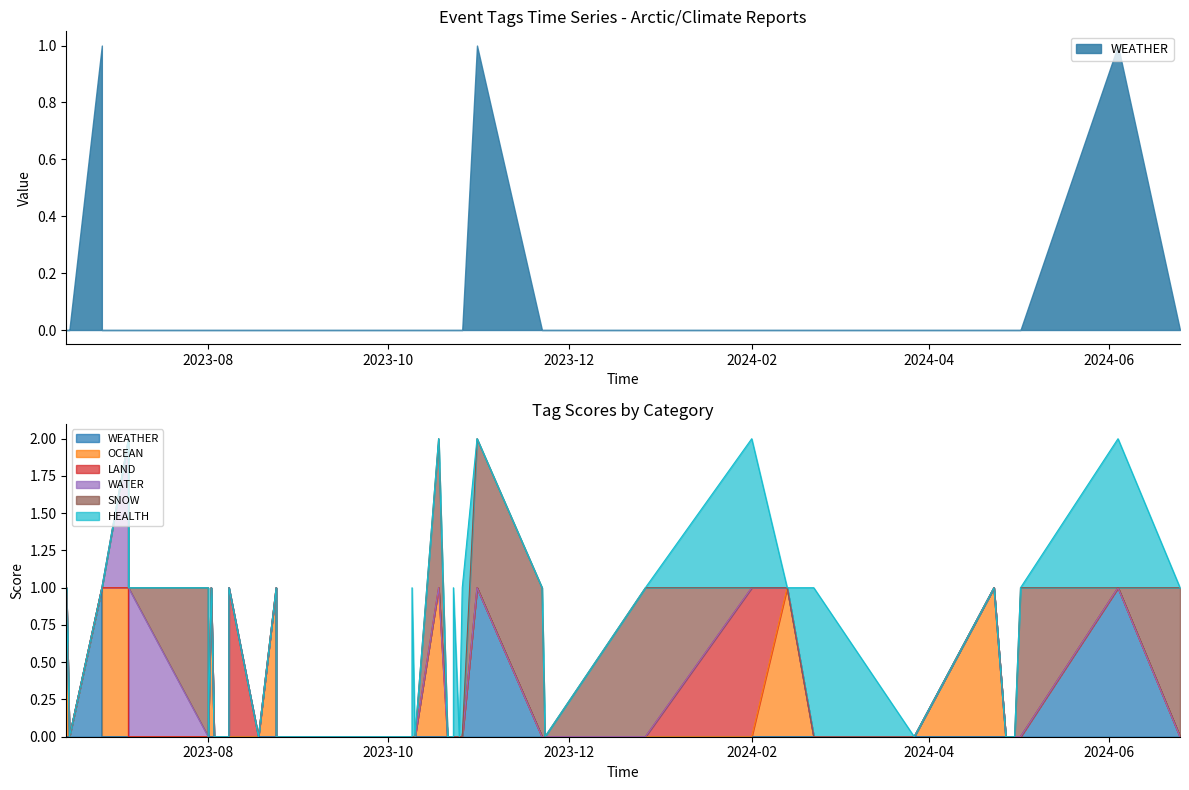

At 2023-11-22, list the series in order from smallest to largest.

WEATHER, OCEAN, LAND, WATER, HEALTH, SNOW